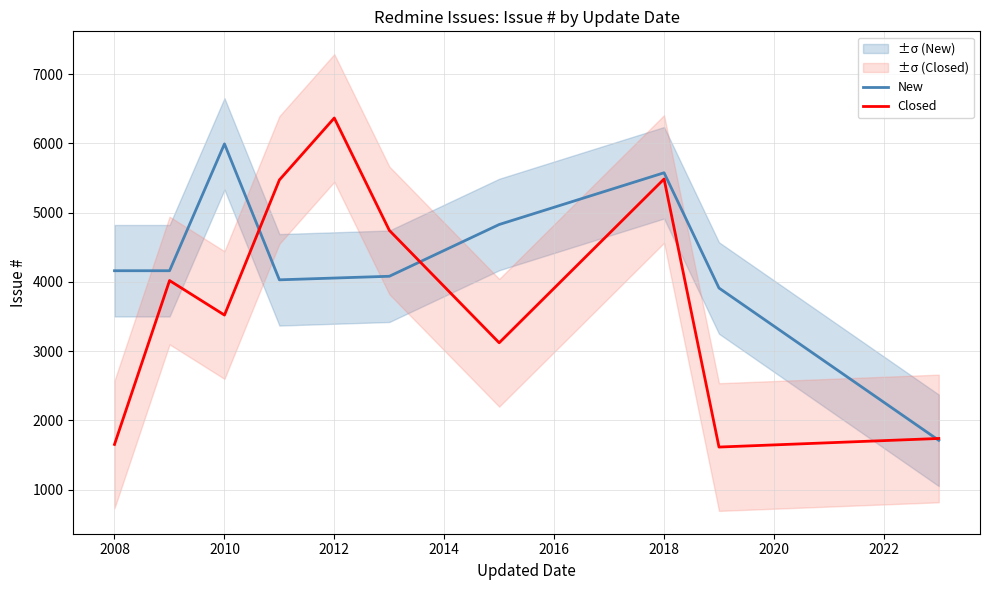

At which category does Closed reach its first local valley?

2010